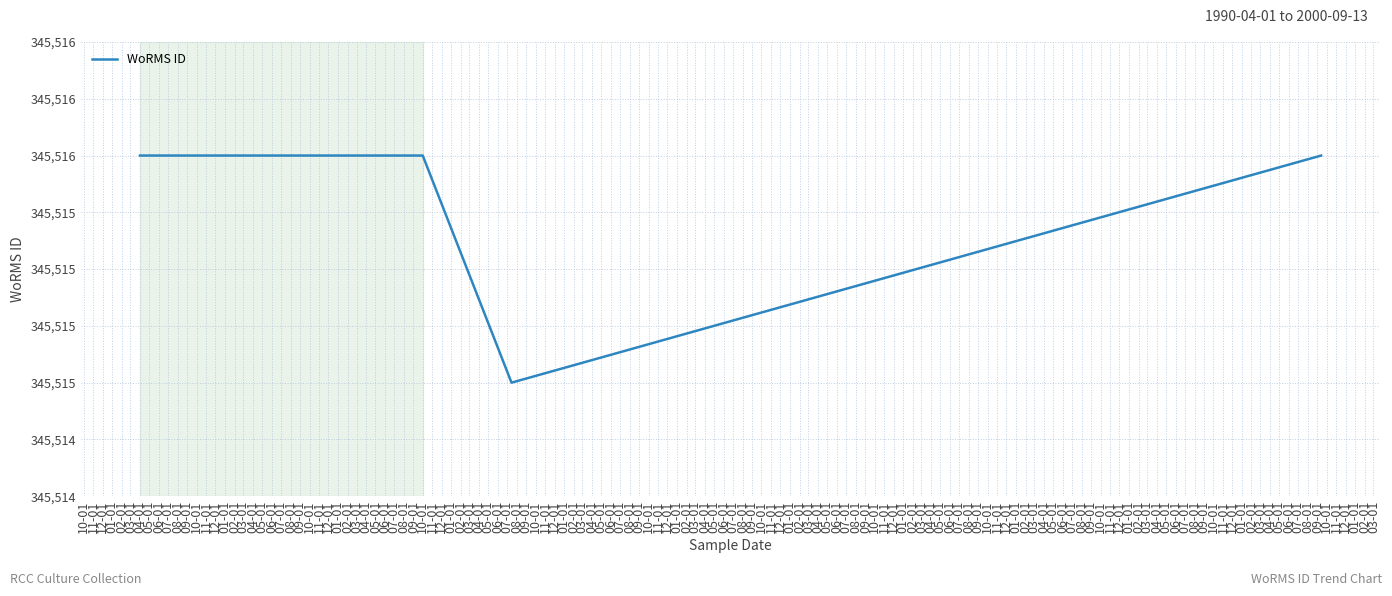

How many values are between 345516 and 345517?

4